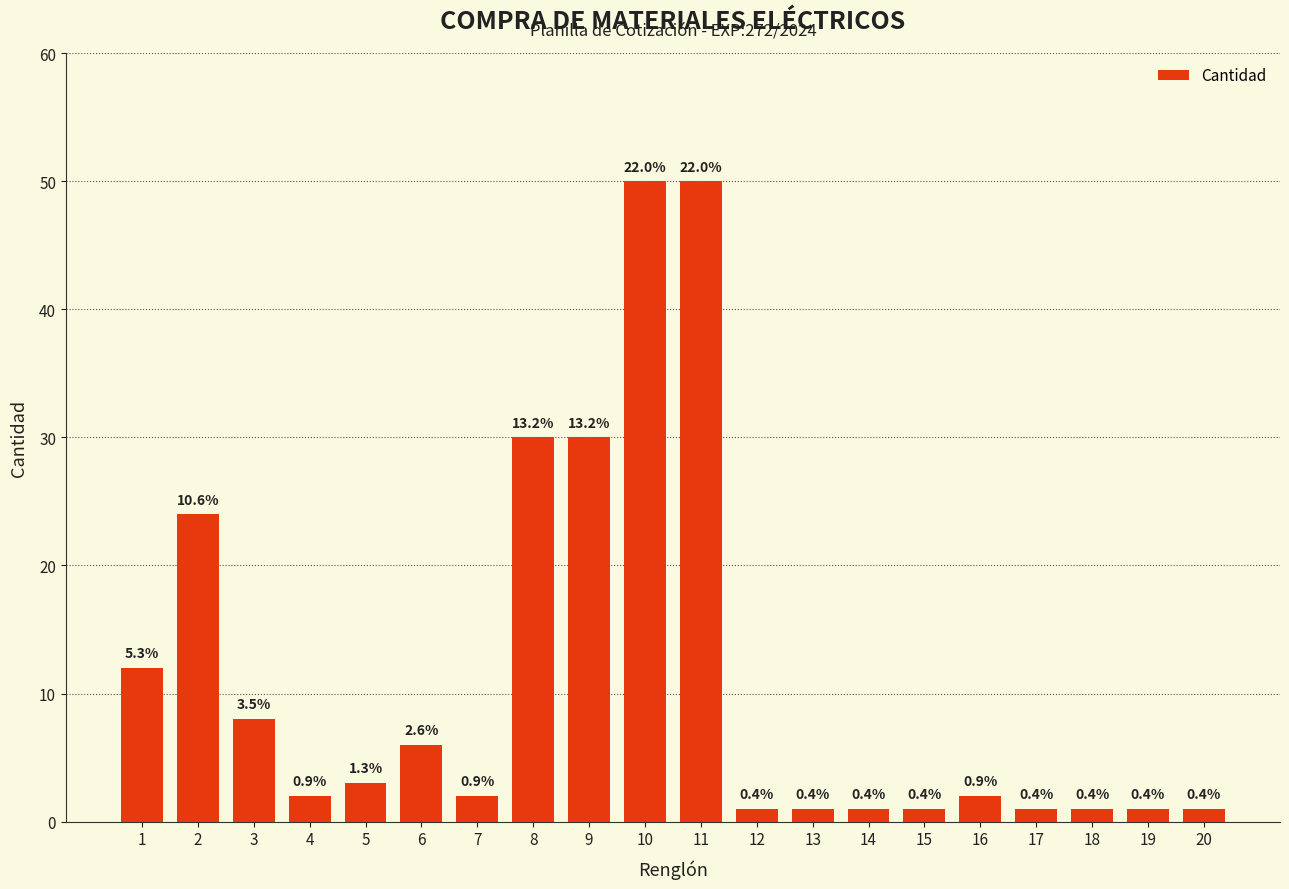

Does the chart contain any negative values?

No